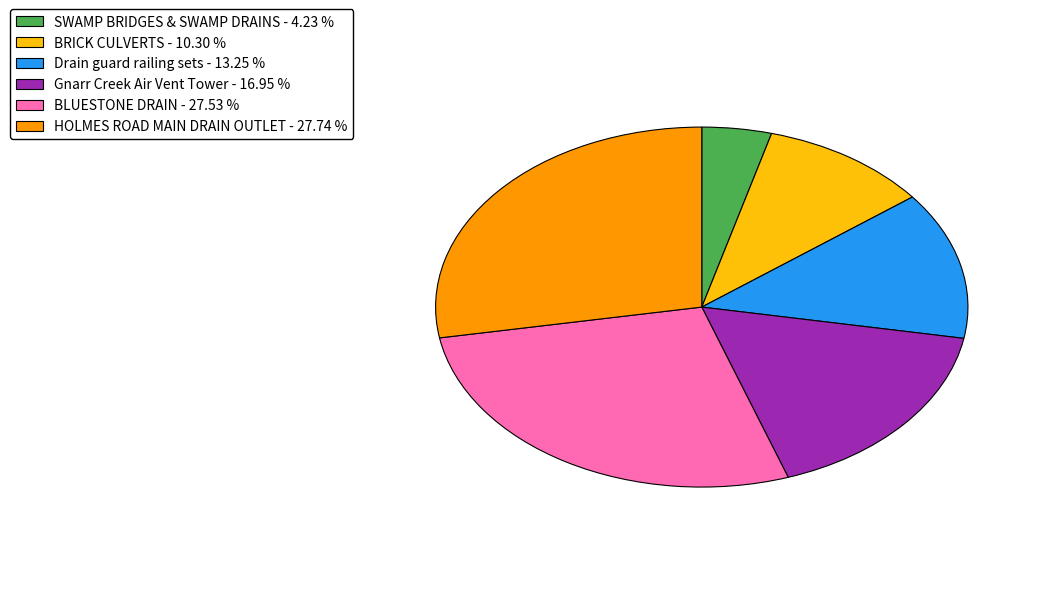

What is the ratio of the value at BLUESTONE DRAIN - 27.53 % to the value at BRICK CULVERTS - 10.30 %?

2.7